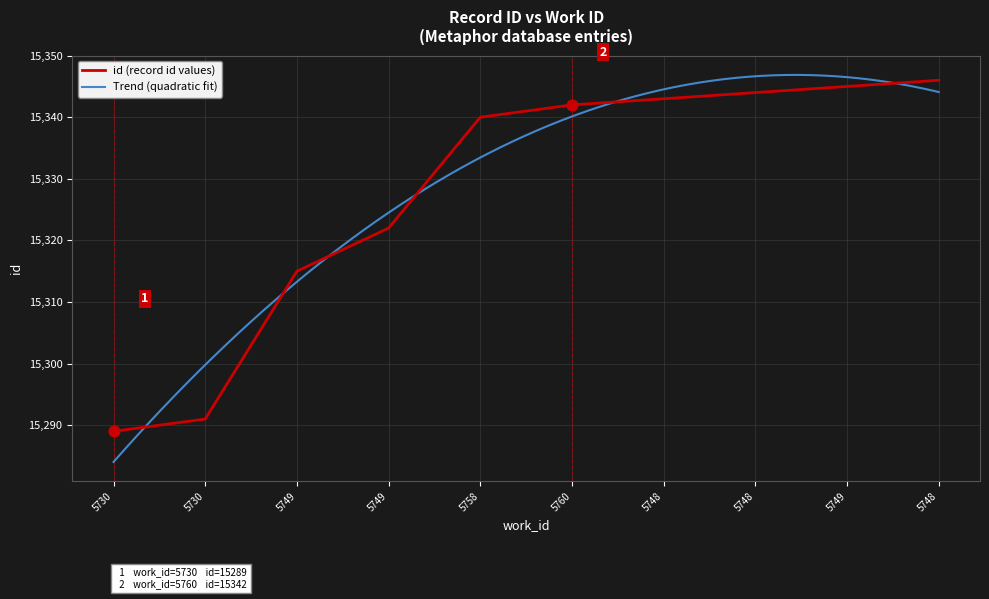

What is the ratio of the value at 5730 to the value at 5730?

1.0